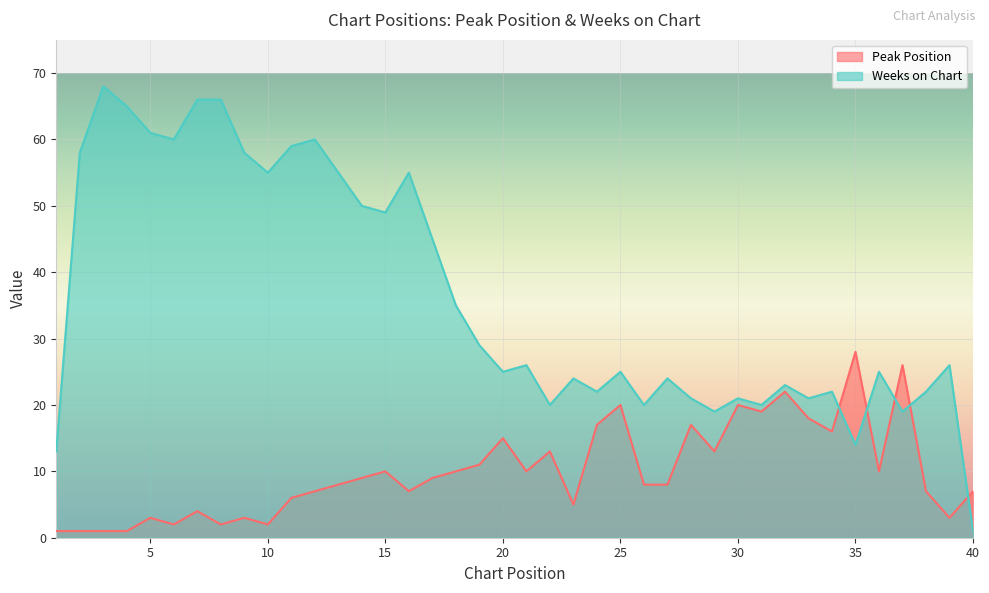

Between 28 and 39, which series saw the biggest shift?

Peak Position